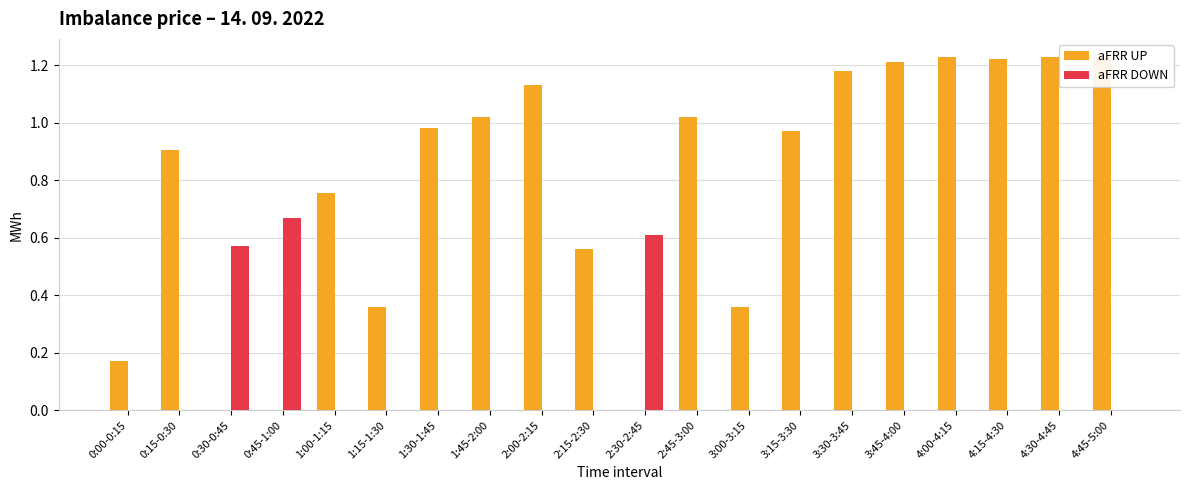

Reading left to right, transcribe all the data shown in this chart.

aFRR UP: 0:00-0:15=0.2	0:15-0:30=0.9	0:30-0:45=0.0	0:45-1:00=0.0	1:00-1:15=0.8	1:15-1:30=0.4	1:30-1:45=1.0	1:45-2:00=1.0	2:00-2:15=1.1	2:15-2:30=0.6	2:30-2:45=0.0	2:45-3:00=1.0	3:00-3:15=0.4	3:15-3:30=1.0	3:30-3:45=1.2	3:45-4:00=1.2	4:00-4:15=1.2	4:15-4:30=1.2	4:30-4:45=1.2	4:45-5:00=1.2
aFRR DOWN: 0:00-0:15=0.0	0:15-0:30=0.0	0:30-0:45=0.6	0:45-1:00=0.7	1:00-1:15=0.0	1:15-1:30=0.0	1:30-1:45=0.0	1:45-2:00=0.0	2:00-2:15=0.0	2:15-2:30=0.0	2:30-2:45=0.6	2:45-3:00=0.0	3:00-3:15=0.0	3:15-3:30=0.0	3:30-3:45=0.0	3:45-4:00=0.0	4:00-4:15=0.0	4:15-4:30=0.0	4:30-4:45=0.0	4:45-5:00=0.0